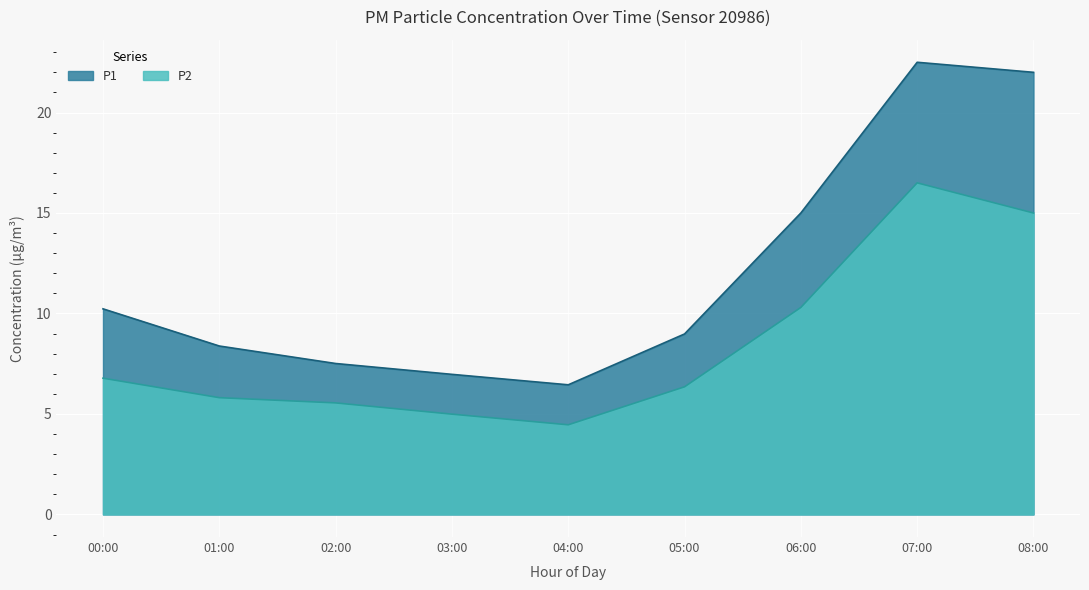

The value of P1 at 13:00 is 33.3. True or false?

False